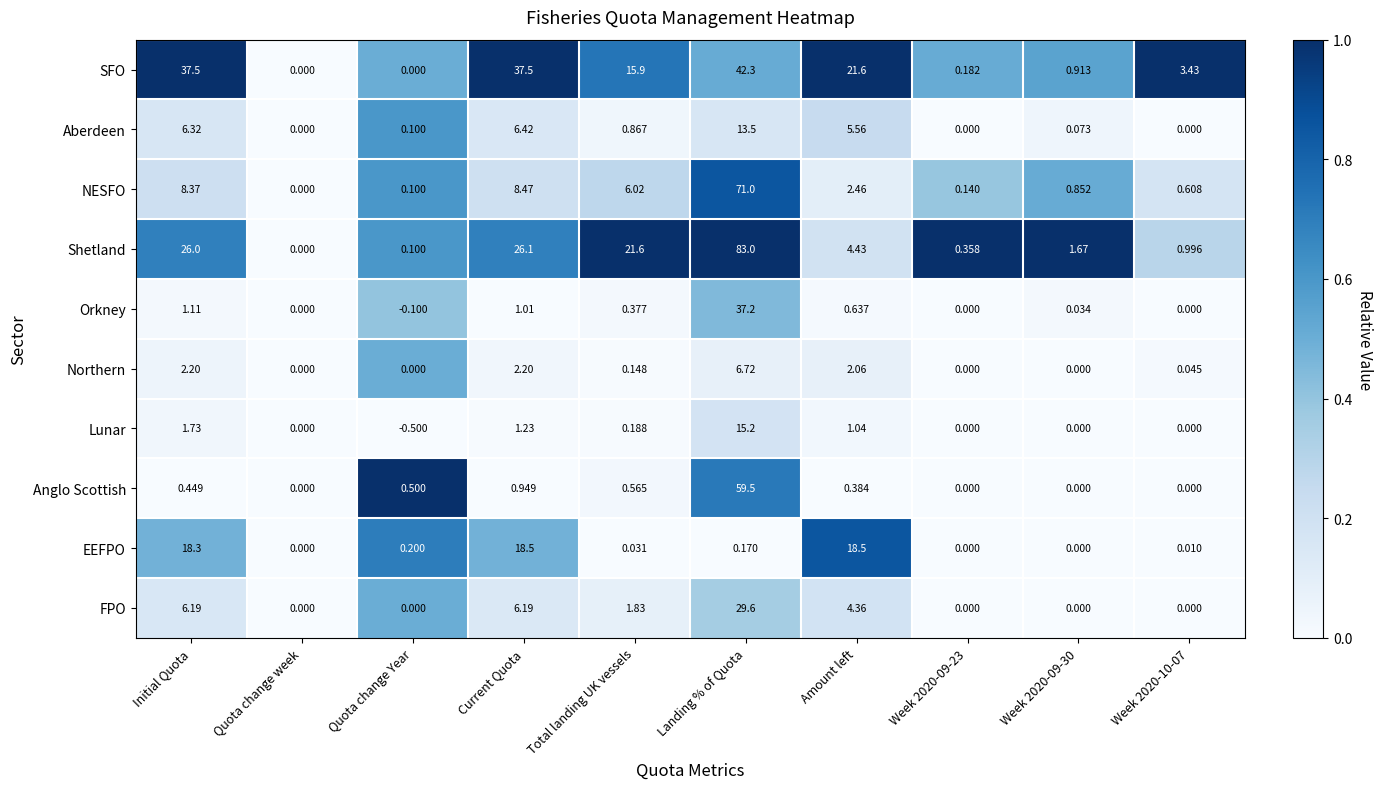

Which series has the largest range (max minus min)?

Shetland